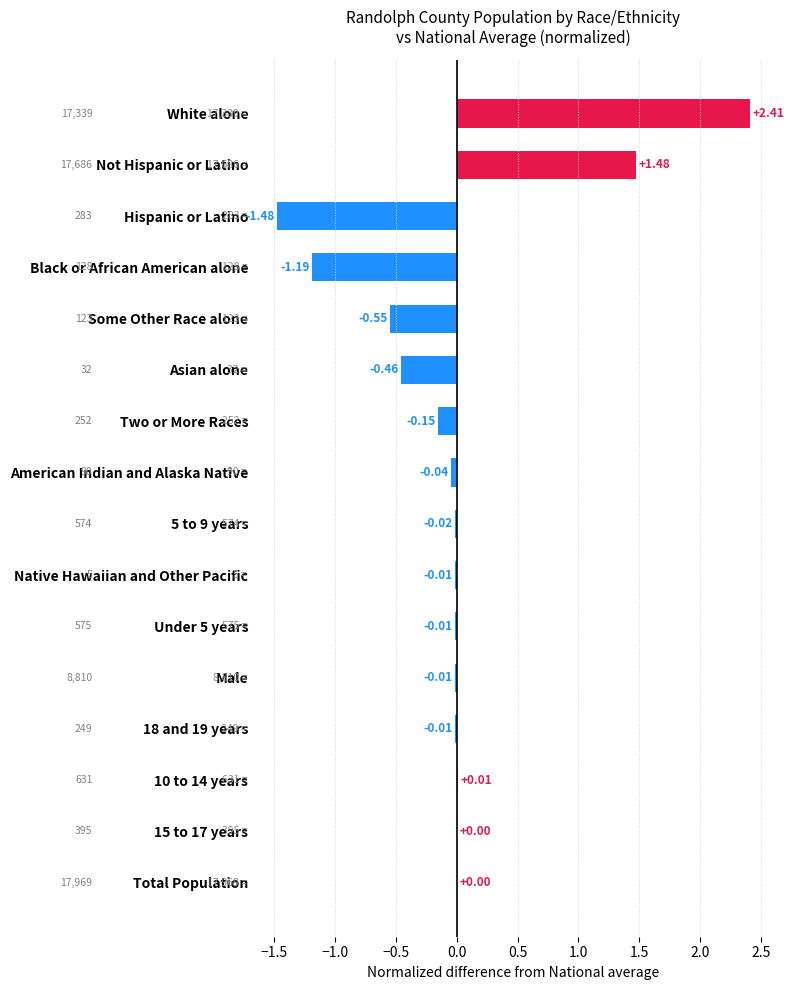

Between Two or More Races and Hispanic or Latino, which is larger?

Two or More Races